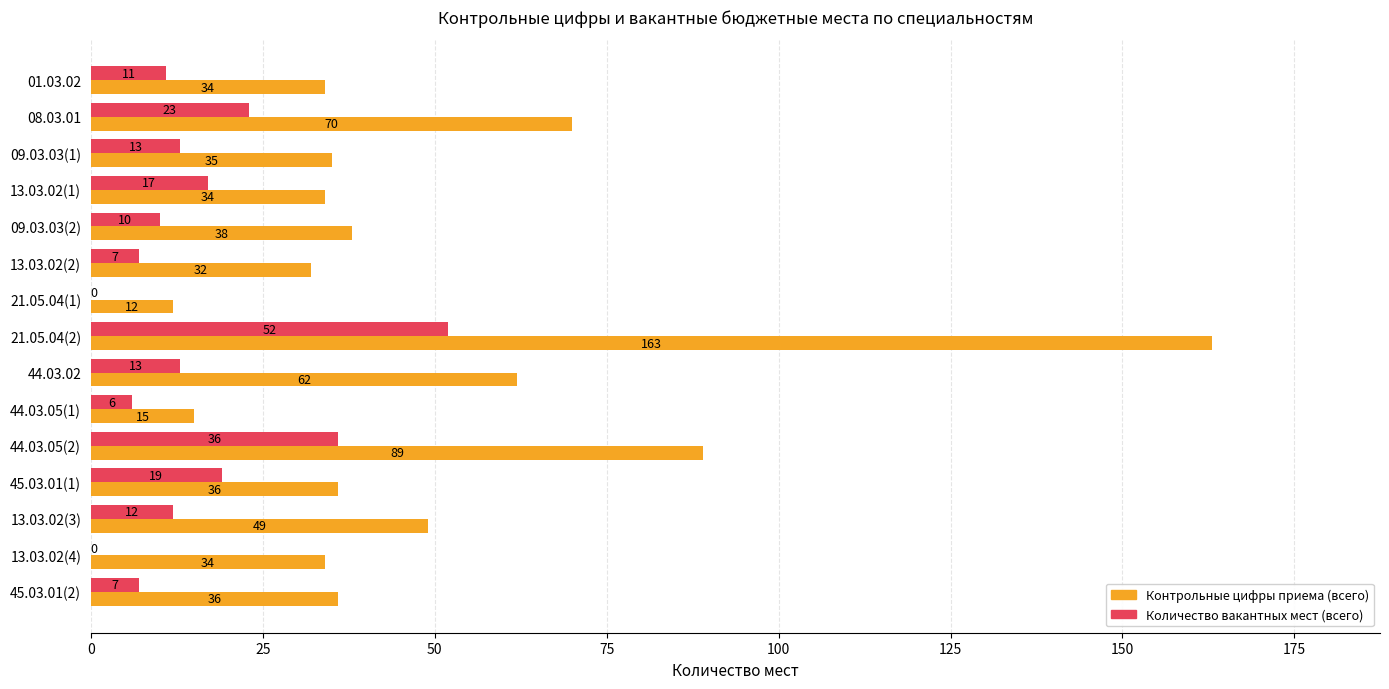

Is it true that Контрольные цифры приема (всего) equals 14 at 13.03.02(1)?

False